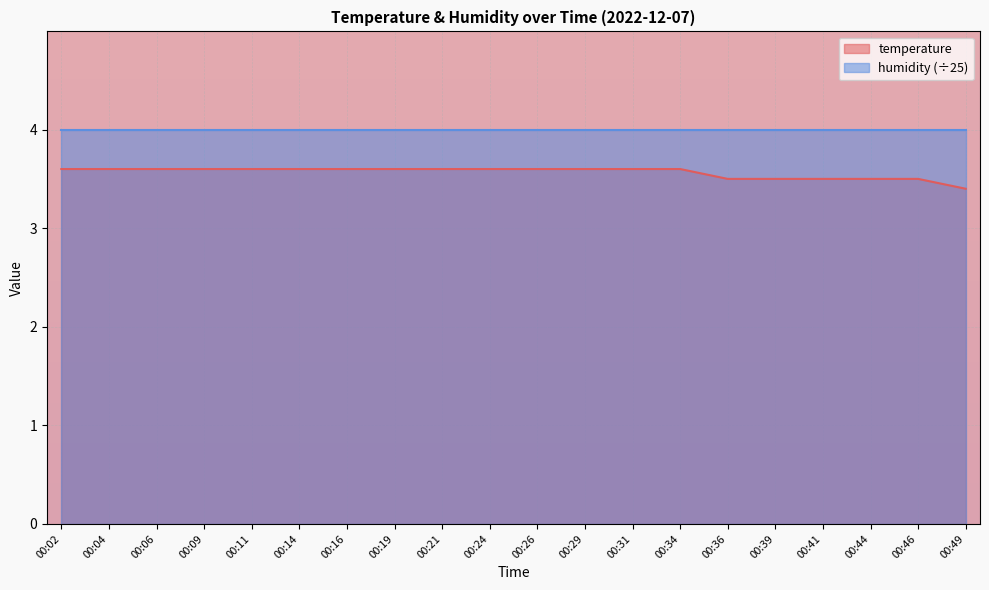

The chart shows a value of 3.6 at 00:02. True or false?

True